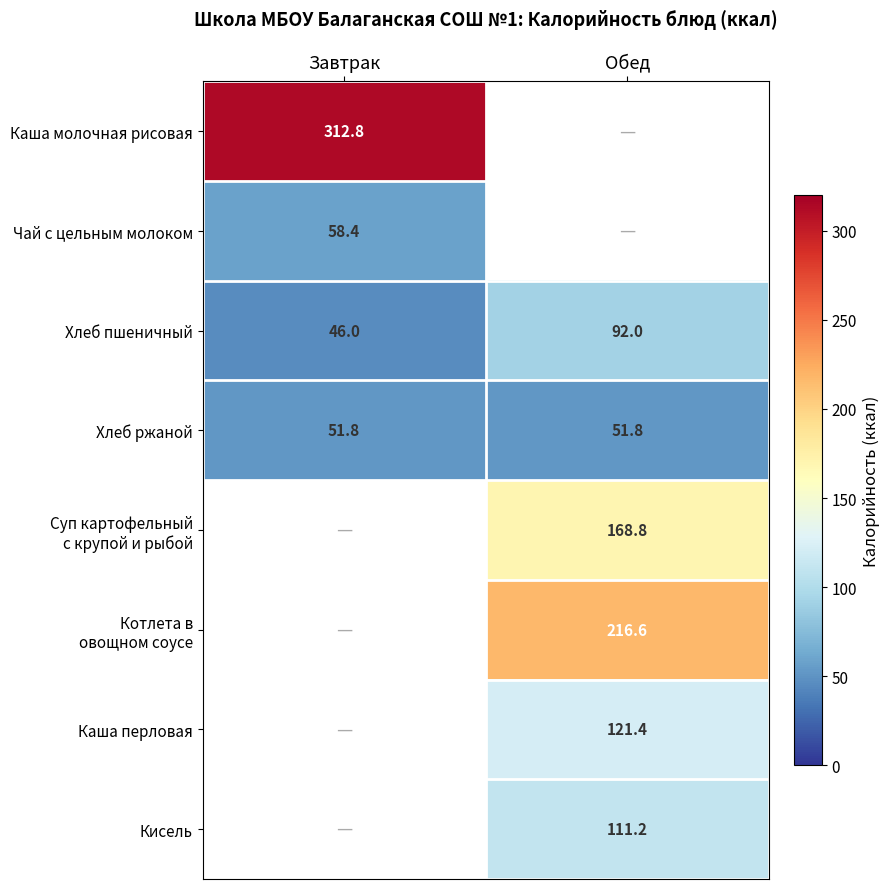

The value of Каша перловая at Обед is 121.4. True or false?

True